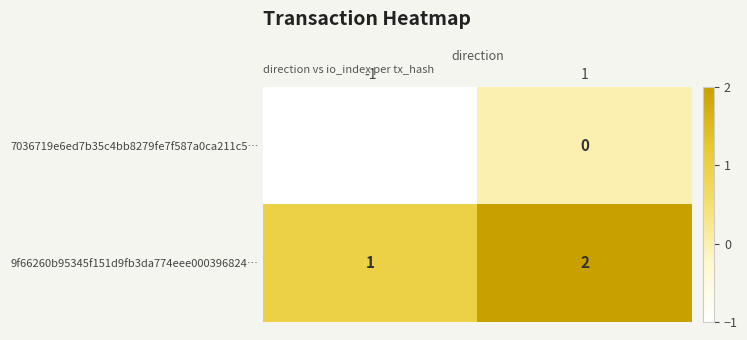

The 9f66260b95345f151d9fb3da774eee000396824… series shows 0 at 1. True or false?

False